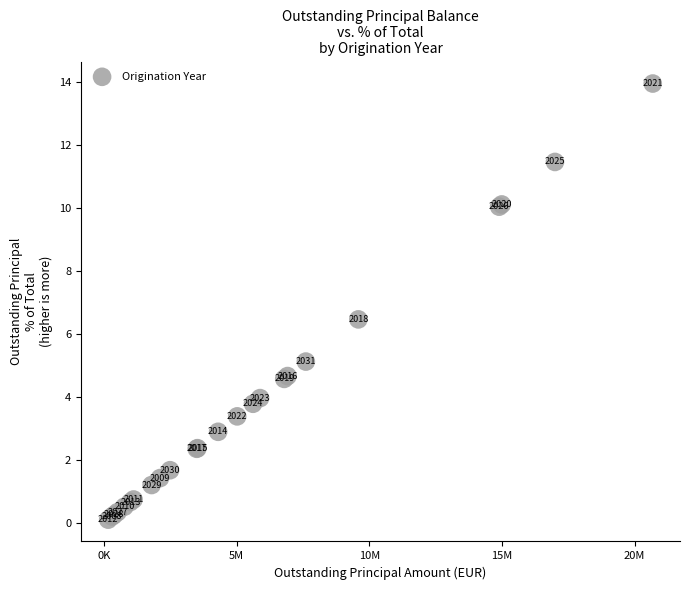

What Y value in the scatter plot is closest to 7?

6.5